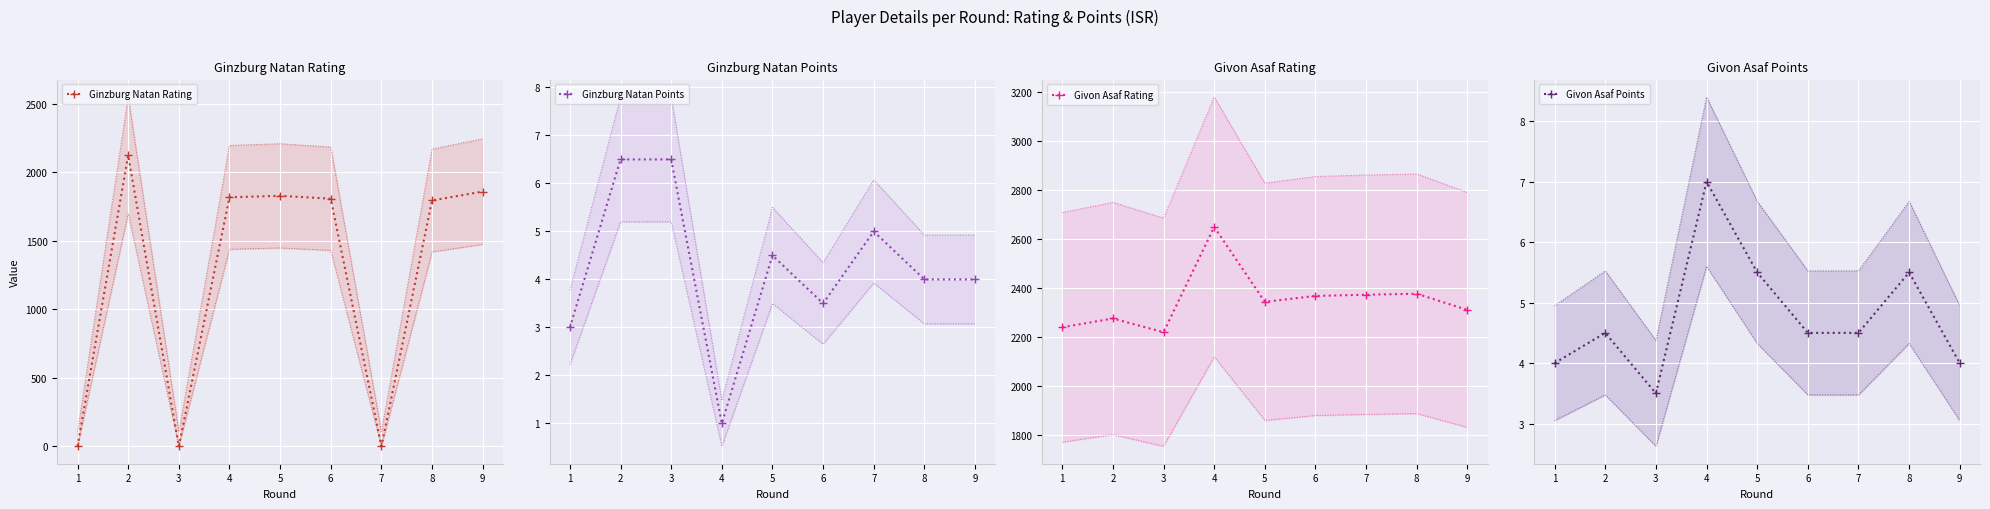

True or false: Ginzburg Natan Rating has more than 0 points higher than both neighbors.

True